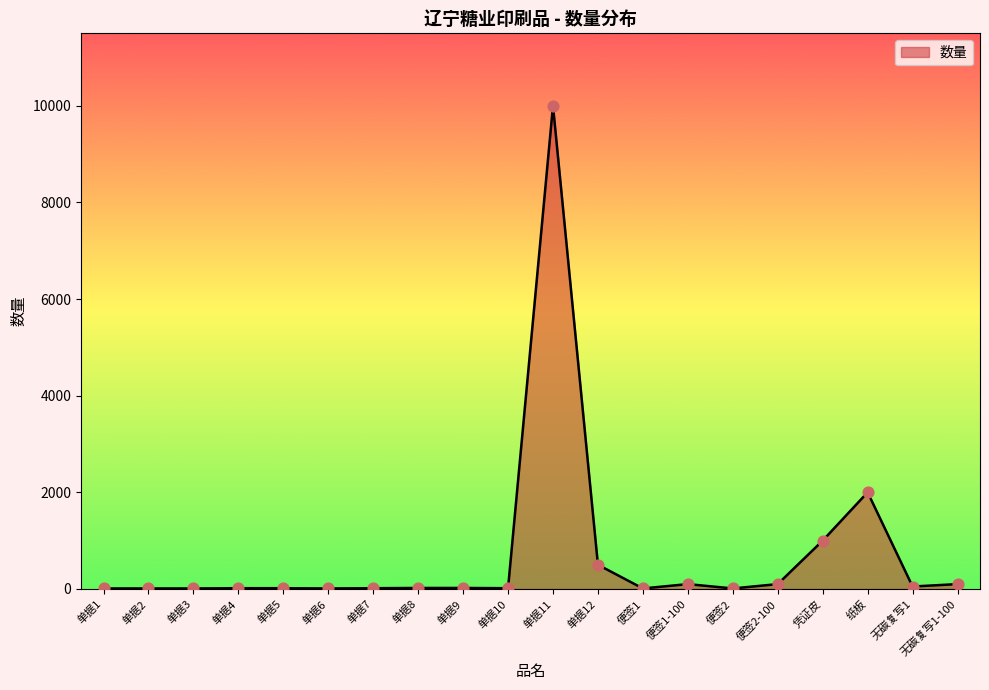

Which has a higher value, 纸板 or 单据6?

纸板